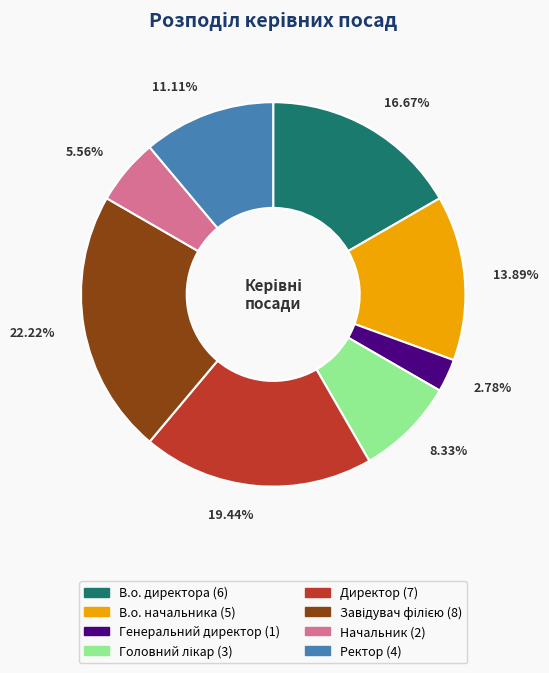

To the nearest percent, what portion does В.о. директора represent?

17%